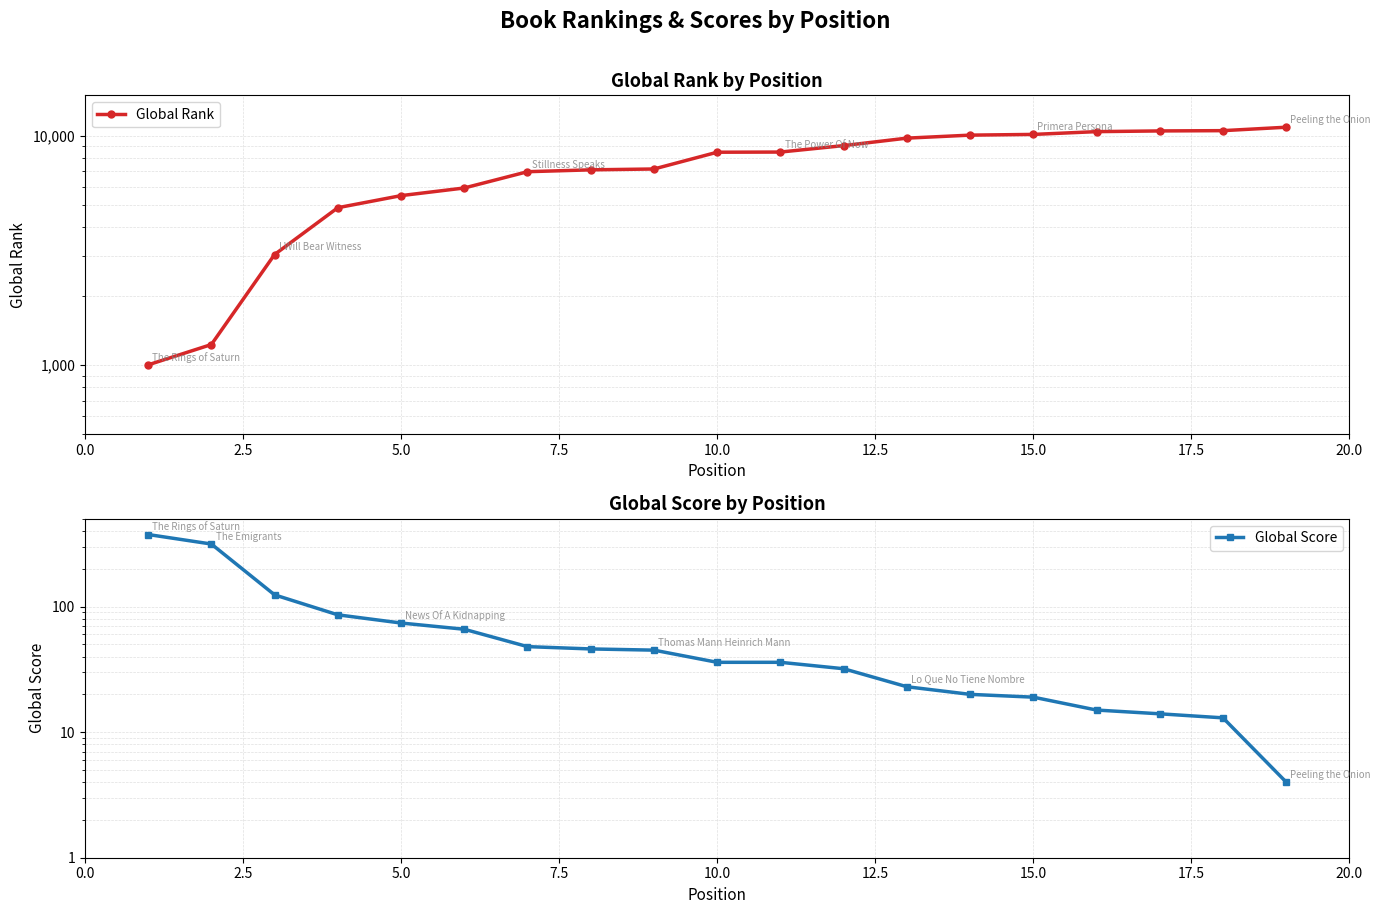

What is the minimum value shown in the chart?

4